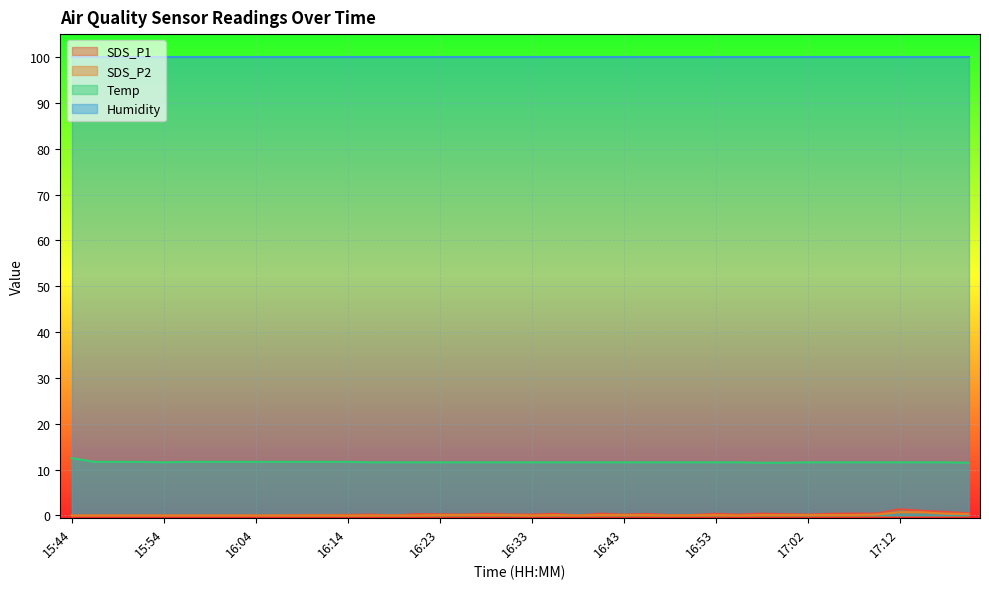

True or false: SDS_P1 and Temp intersect in this chart.

False